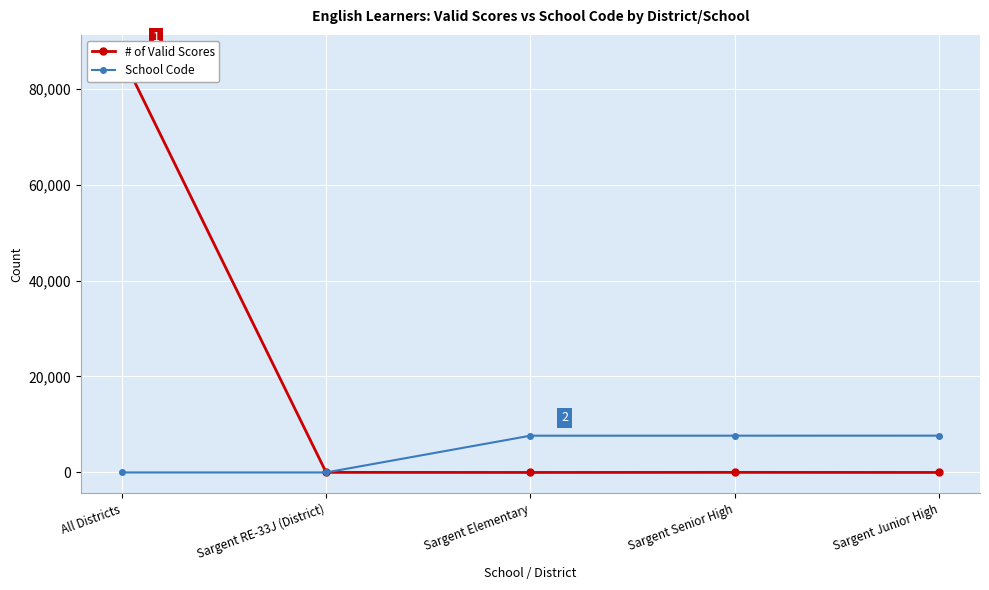

The School Code series shows 4335 at Sargent Junior High. True or false?

False